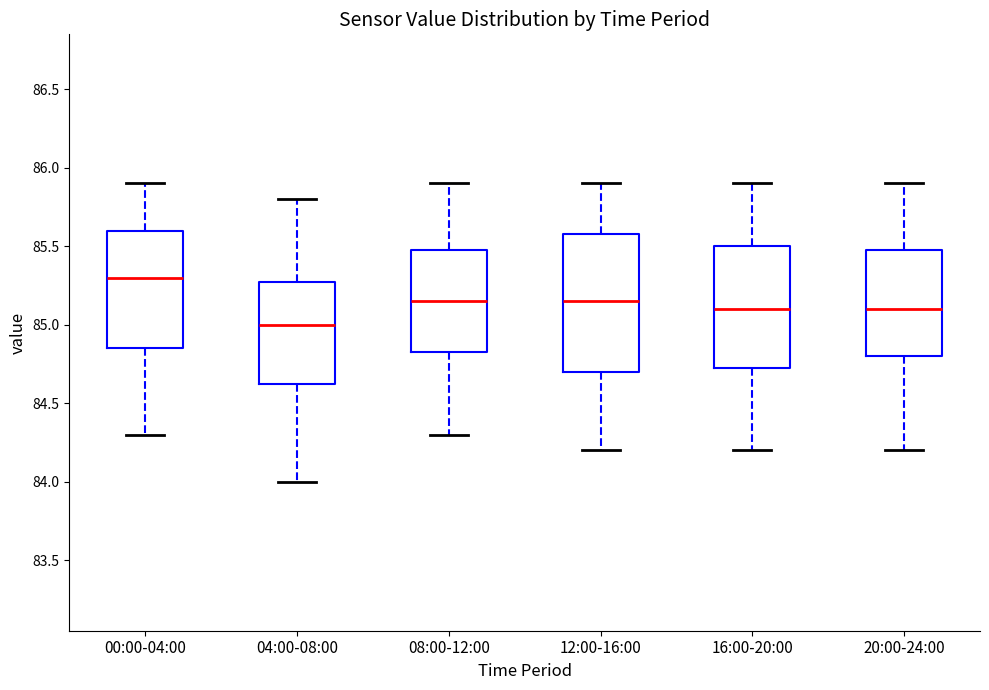

Which box is the tallest, from its lower edge to its upper edge?

12:00-16:00